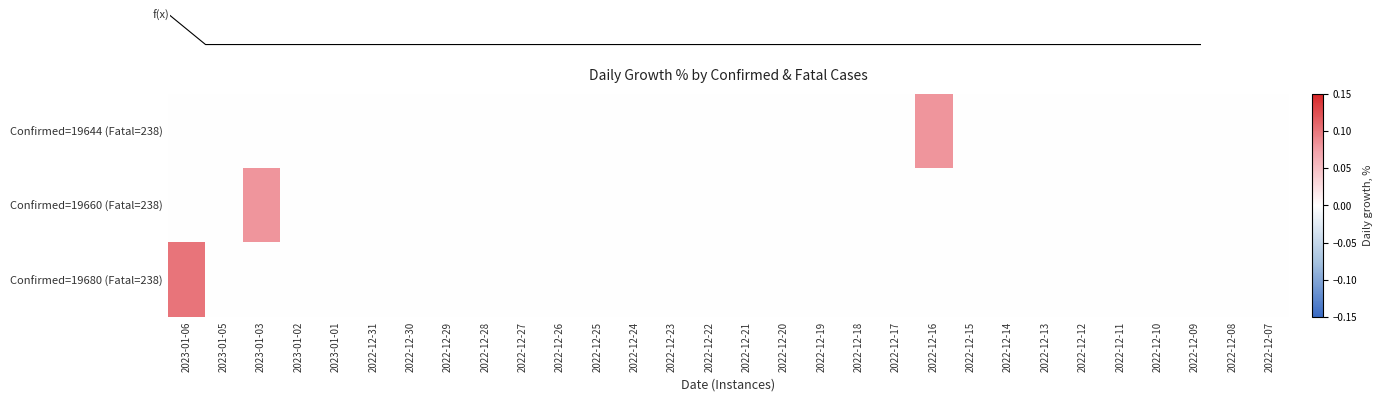

Which series has the largest total across all categories?

Confirmed=19680 (Fatal=238)